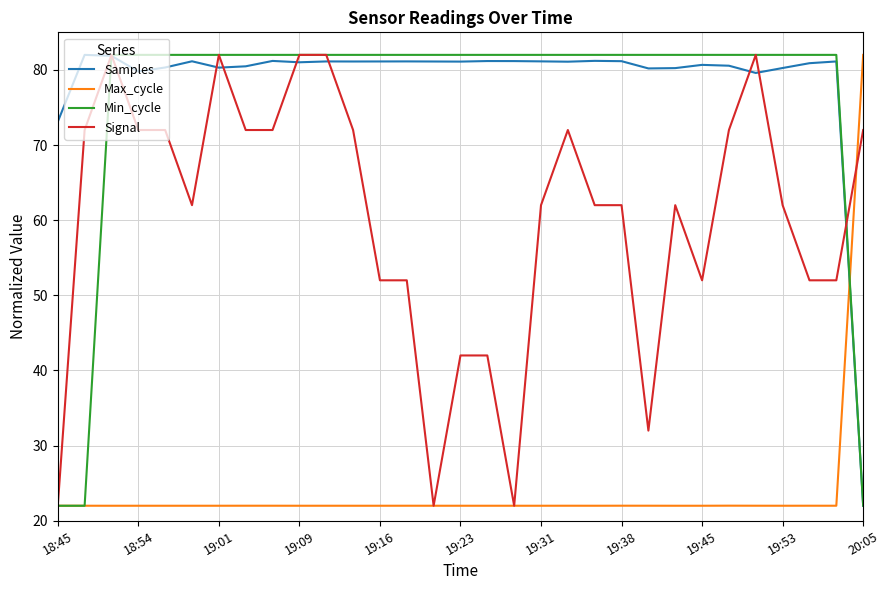

What is the highest value of the Min_cycle series?

82.0